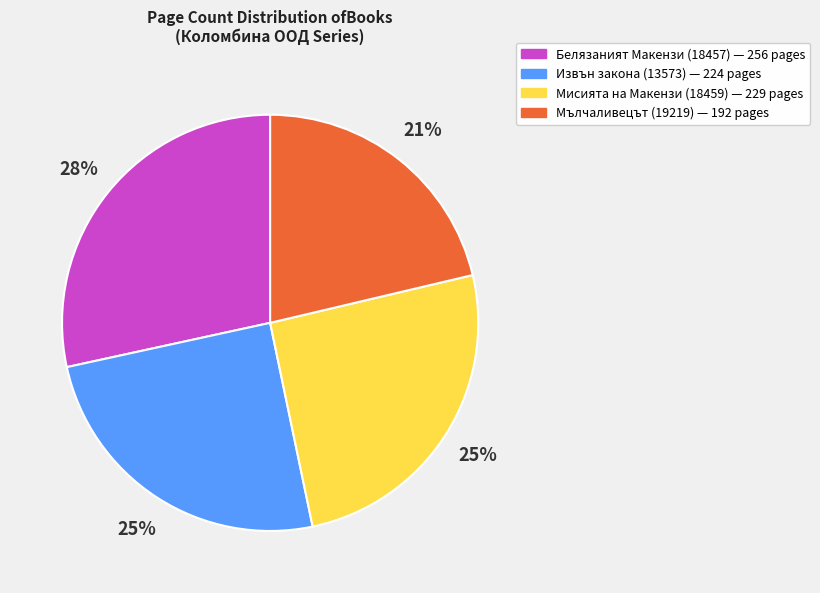

Approximately how many times larger is the value at Белязаният Макензи (18457) compared to Мисията на Макензи (18459)?

1.1